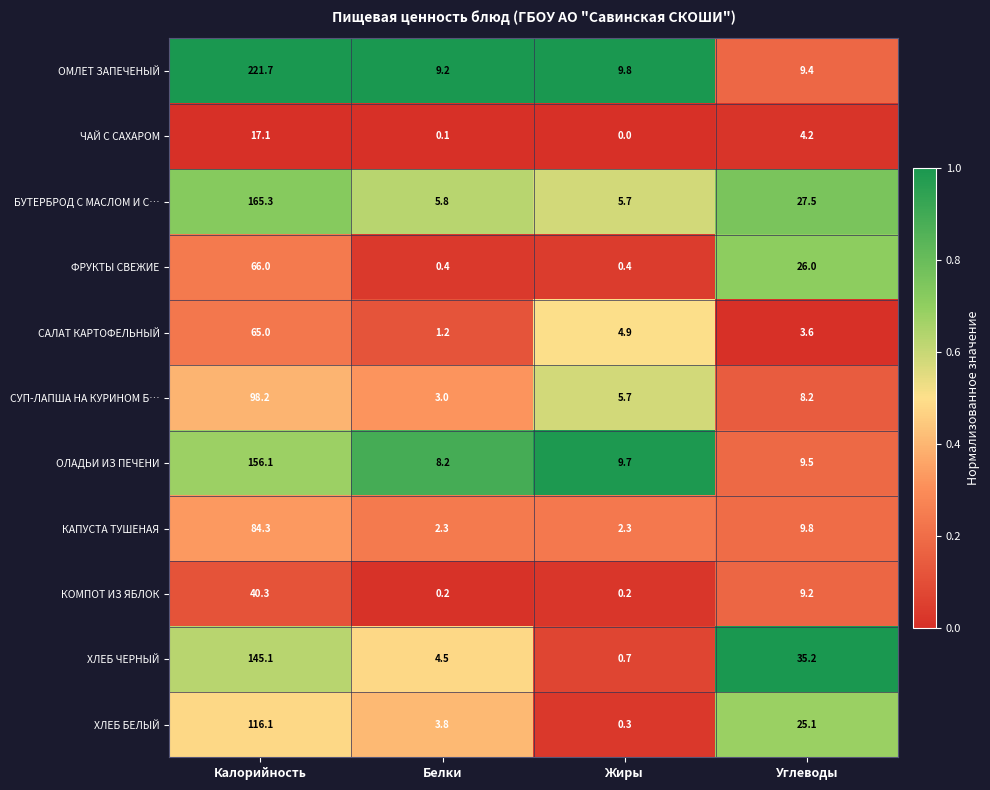

Is it true that ОЛАДЬИ ИЗ ПЕЧЕНИ equals 156.1 at Калорийность?

True